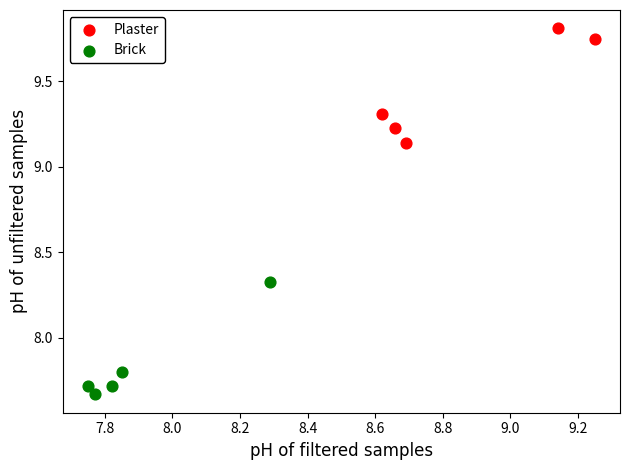

Which series contains the lowest Y value?

Brick